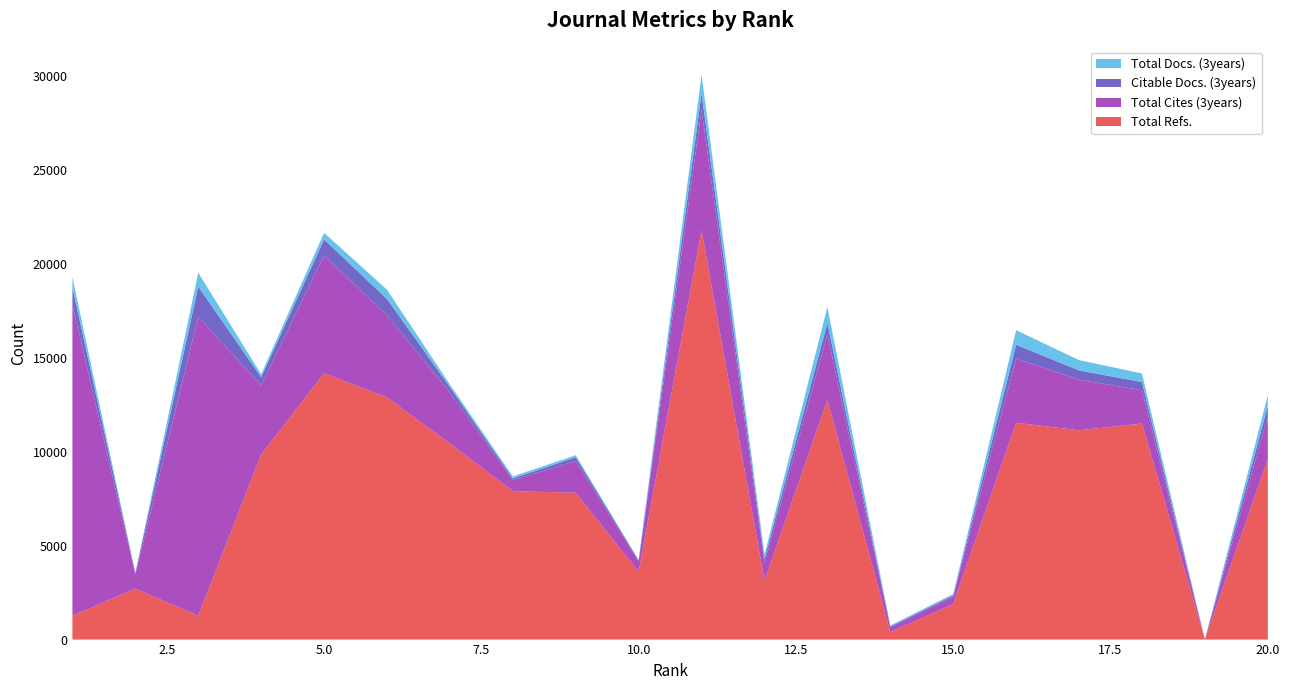

Reading left to right, extract all data points from this chart.

Total Refs.: 1269	2713	1269	9843	14170	12891	10432	7898	7814	3612	21785	3130	12757	397	1891	11541	11138	11497	0	9591
Total Cites (3years): 16551	763	15912	3681	6275	4365	2720	583	1688	545	6403	940	3483	262	401	3417	2685	1770	0	2276
Citable Docs. (3years): 924	53	1603	437	845	873	281	94	203	58	866	223	611	43	65	732	500	440	0	567
Total Docs. (3years): 554	18	744	160	356	489	144	106	108	23	1008	233	852	49	68	772	551	455	0	576